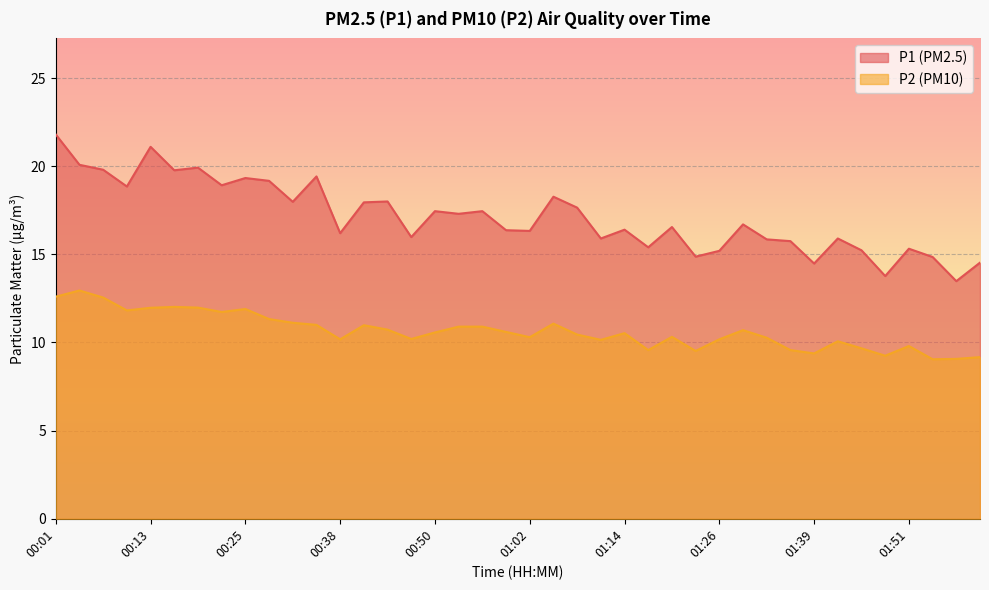

What is the sum of all P1 values?

685.3